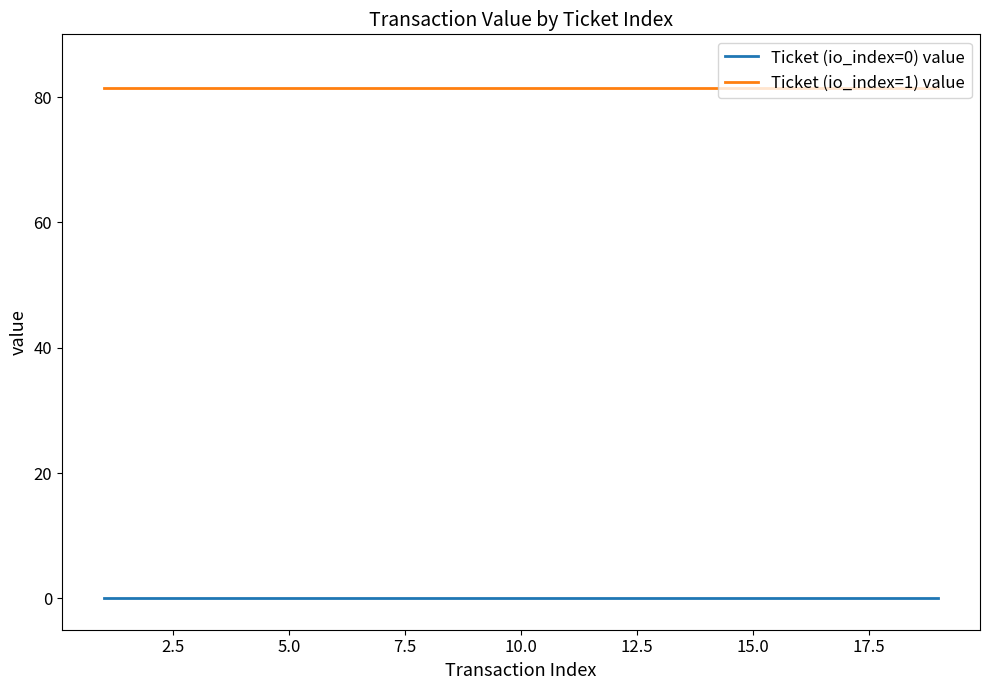

List the series in order of their overall mean, highest first.

Ticket (io_index=1) value, Ticket (io_index=0) value